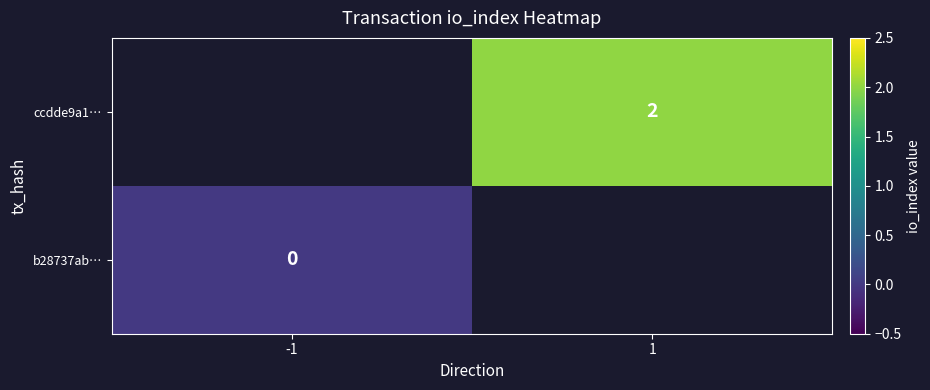

At how many categories does at least one series exceed 0?

1